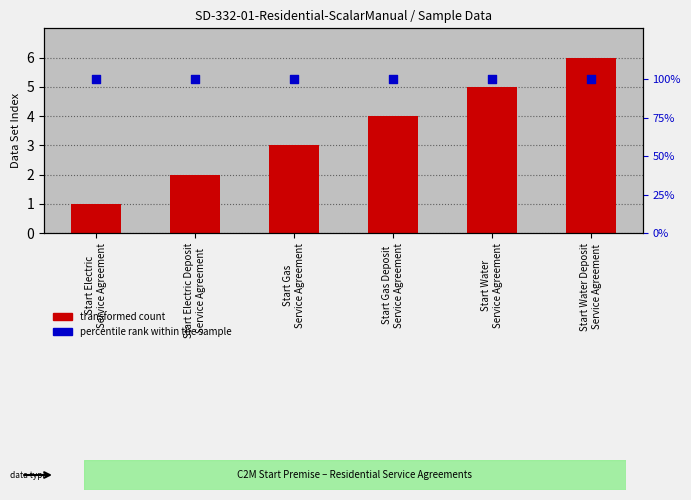

Is the value of percentile rank within the sample at Start Water
Service Agreement greater than the value of transformed count at Start Water Deposit
Service Agreement?

Yes